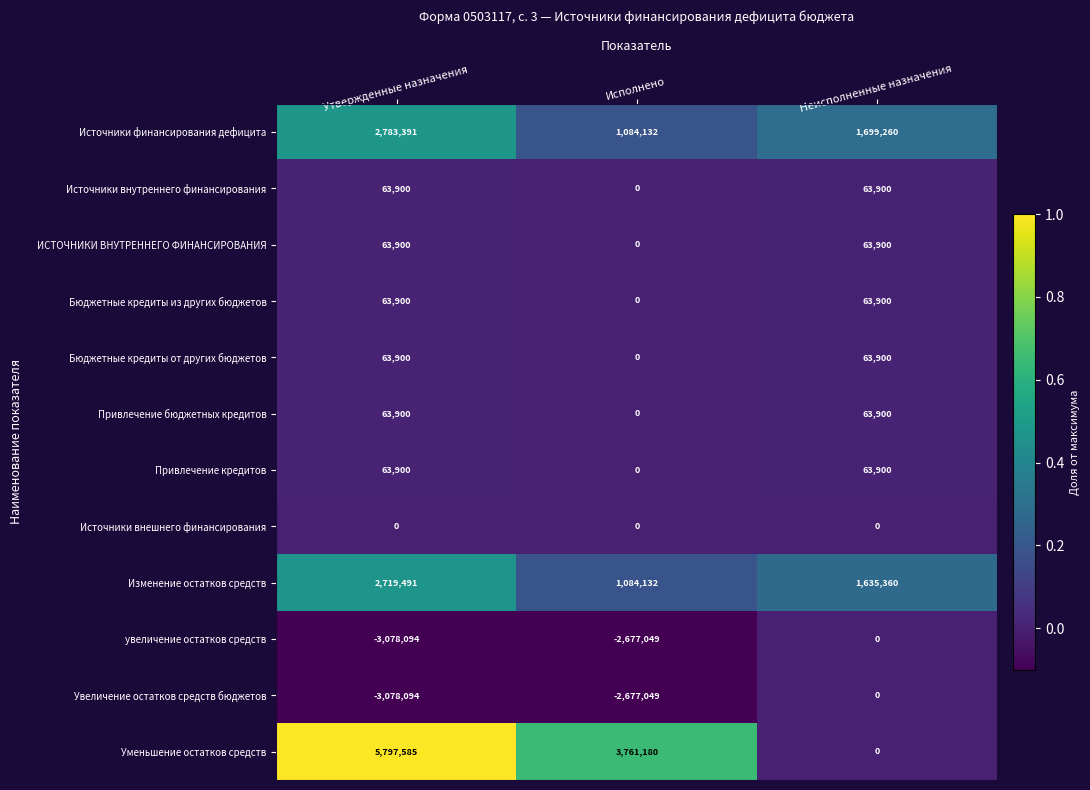

Which series has the widest spread of values?

Уменьшение остатков средств